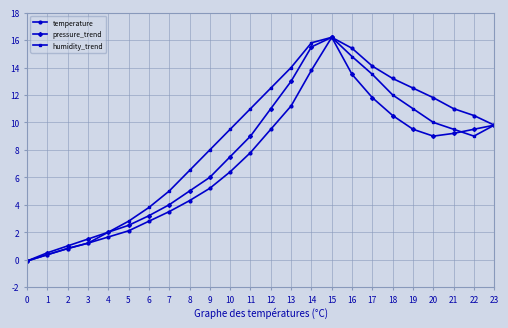

What is the difference between the humidity_trend values at 9 and 7?

3.0